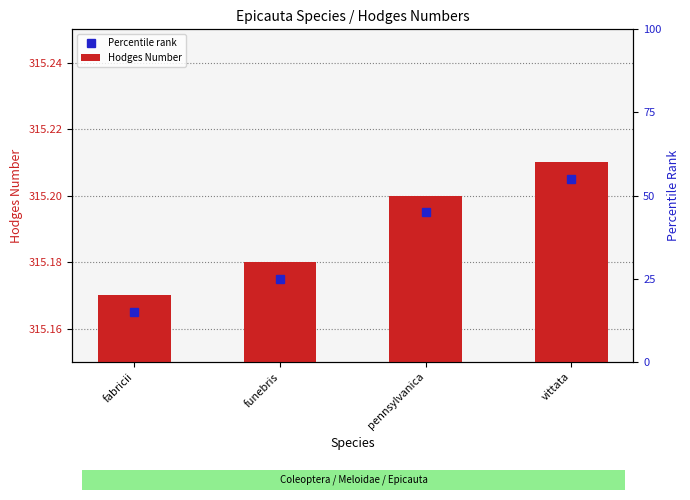

What is the label of the 3rd bar from the right?

funebris